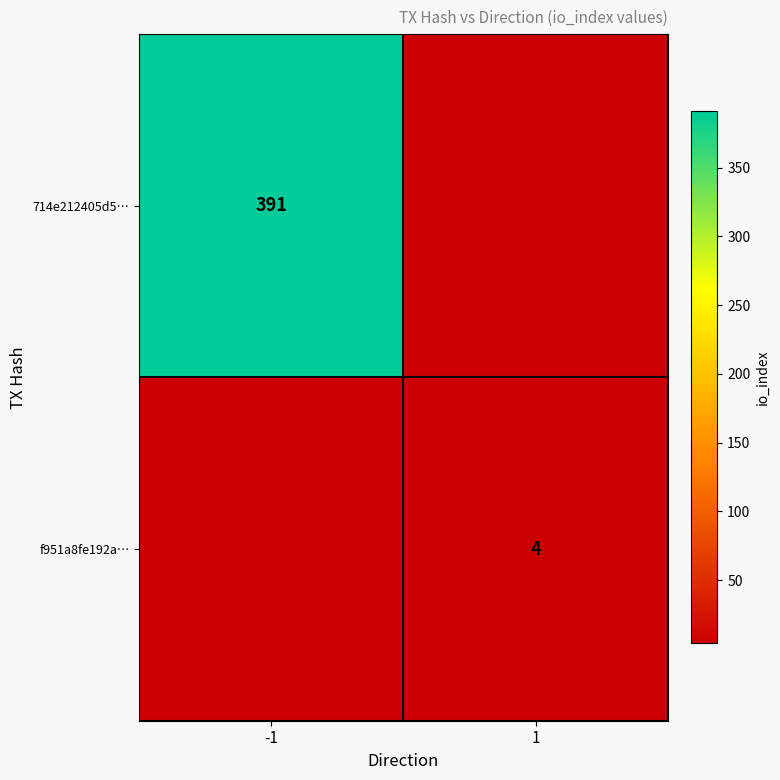

Is the value of 714e212405d5… at -1 greater than the value of f951a8fe192a… at 1?

Yes